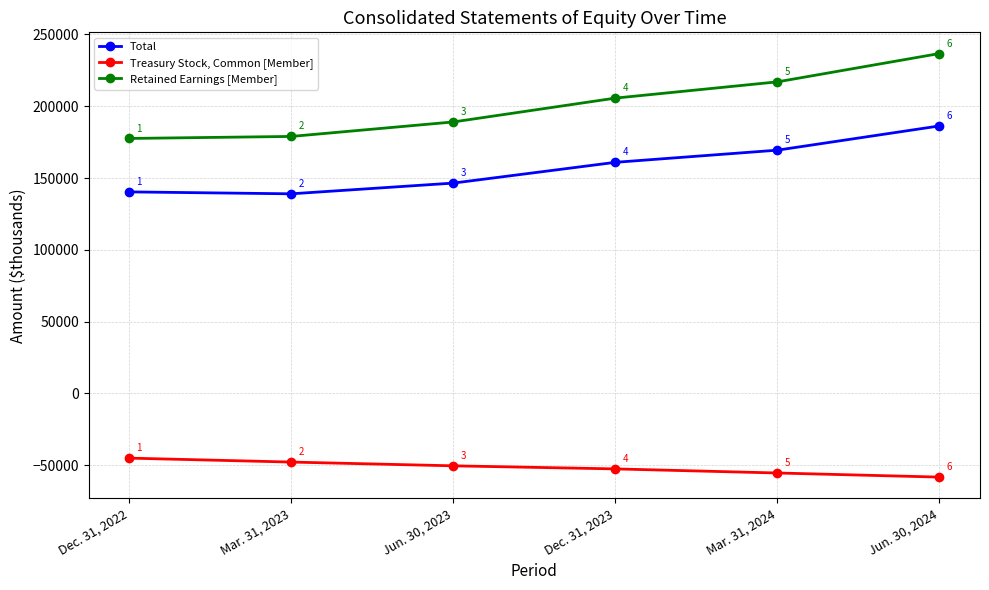

Reading left to right, extract all data points from this chart.

Total: Dec. 31, 2022=140353	Mar. 31, 2023=139015	Jun. 30, 2023=146489	Dec. 31, 2023=160950	Mar. 31, 2024=169420	Jun. 30, 2024=186295
Treasury Stock, Common [Member]: Dec. 31, 2022=-45049	Mar. 31, 2023=-47797	Jun. 30, 2023=-50413	Dec. 31, 2023=-52555	Mar. 31, 2024=-55404	Jun. 30, 2024=-58261
Retained Earnings [Member]: Dec. 31, 2022=177566	Mar. 31, 2023=178976	Jun. 30, 2023=189066	Dec. 31, 2023=205669	Mar. 31, 2024=216988	Jun. 30, 2024=236720